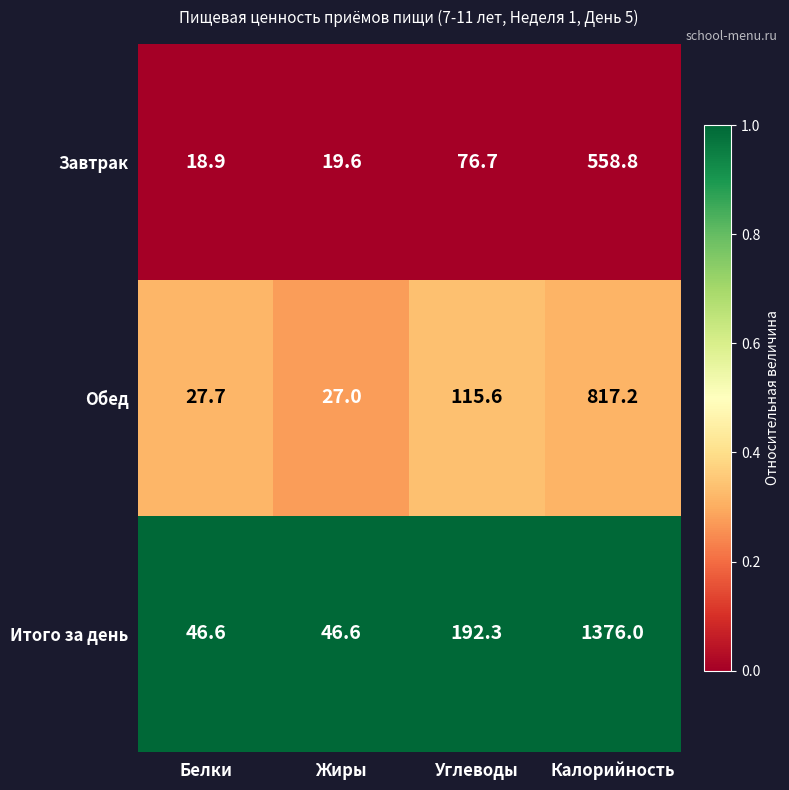

What is the minimum value shown in the chart?

18.9